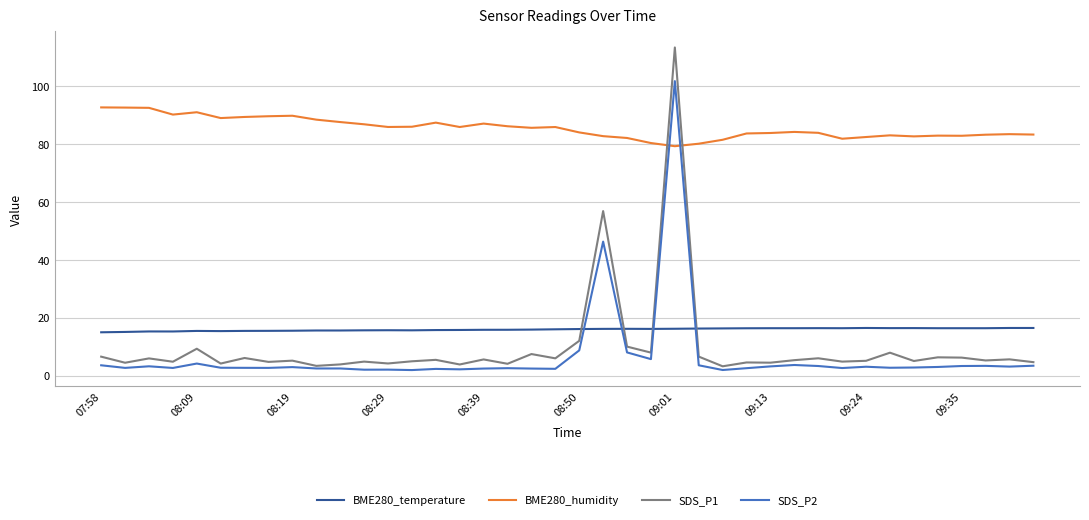

Rank the series by their maximum value, from highest to lowest.

SDS_P1, SDS_P2, BME280_humidity, BME280_temperature